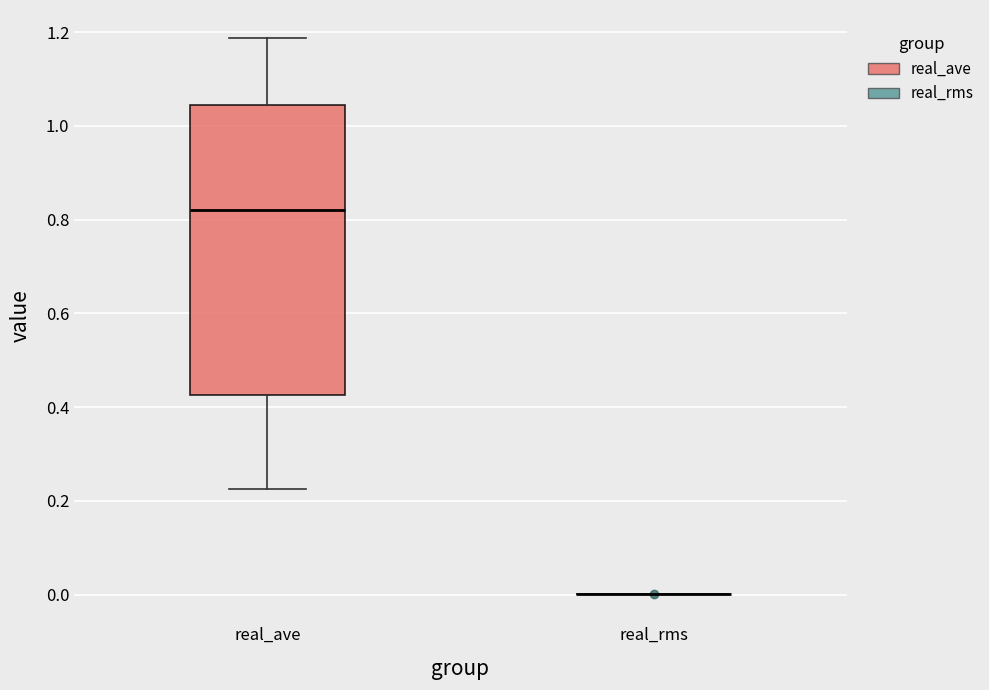

Comparing the boxes themselves (not the whiskers), which one is the tallest?

real_ave